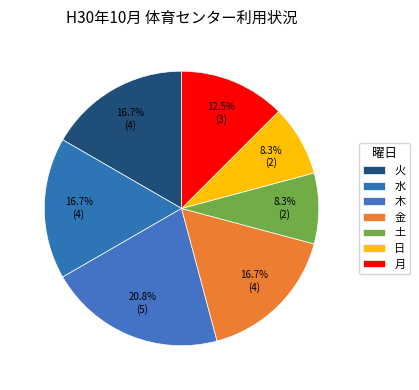

To the nearest percent, what is the difference between the largest and smallest slice percentages?

12%